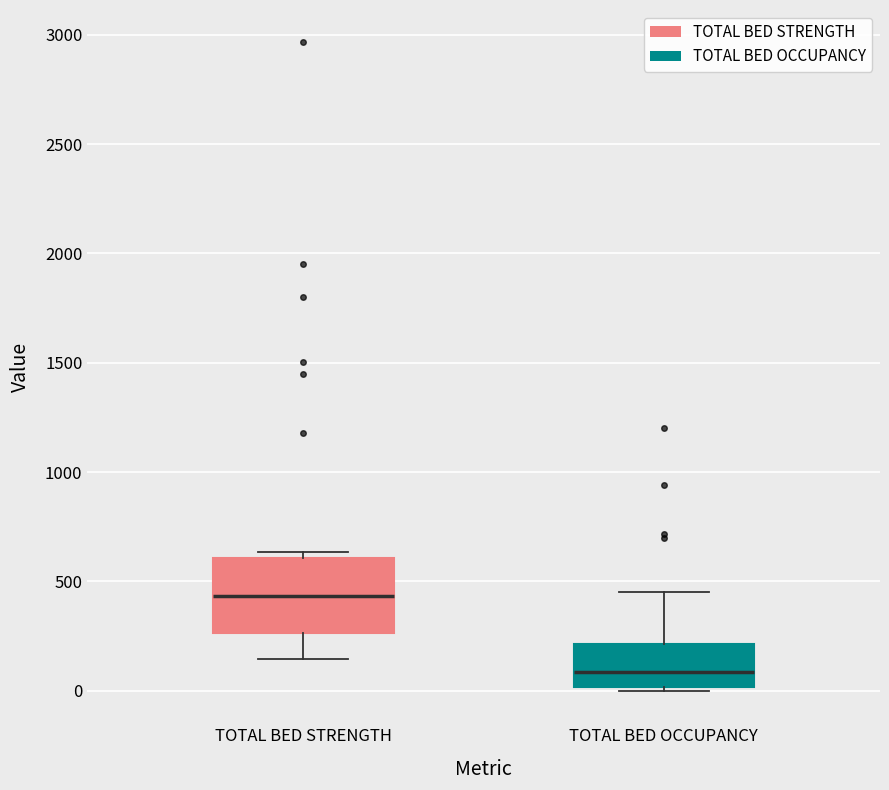

Comparing the boxes themselves (not the whiskers), which one is the tallest?

TOTAL BED STRENGTH